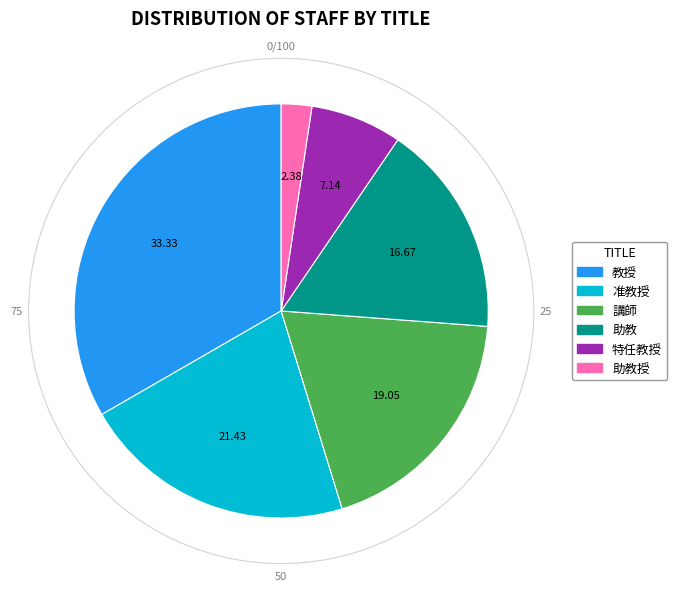

Which has a higher value, 特任教授 or 講師?

講師